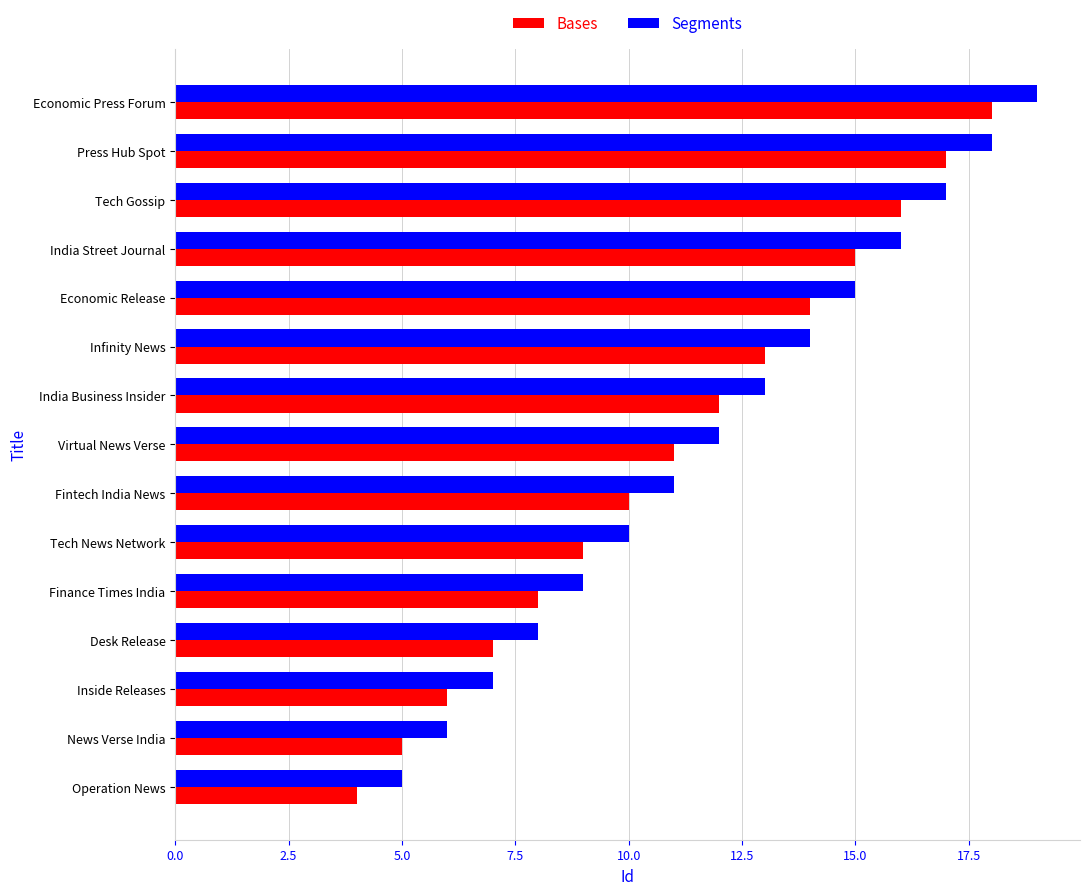

What is the difference between the Segments values at News Verse India and India Street Journal?

10